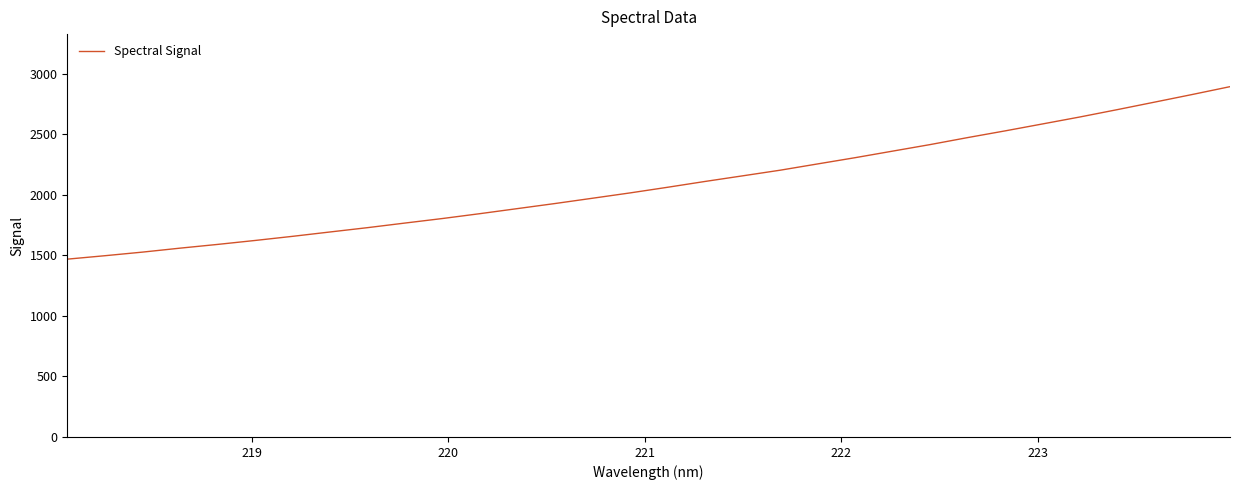

What is the greatest value displayed?

2894.7